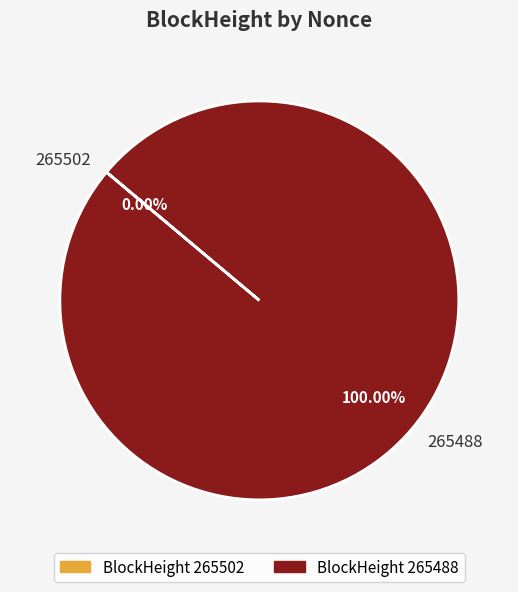

To the nearest percent, what is the difference between the largest and smallest slice percentages?

100%